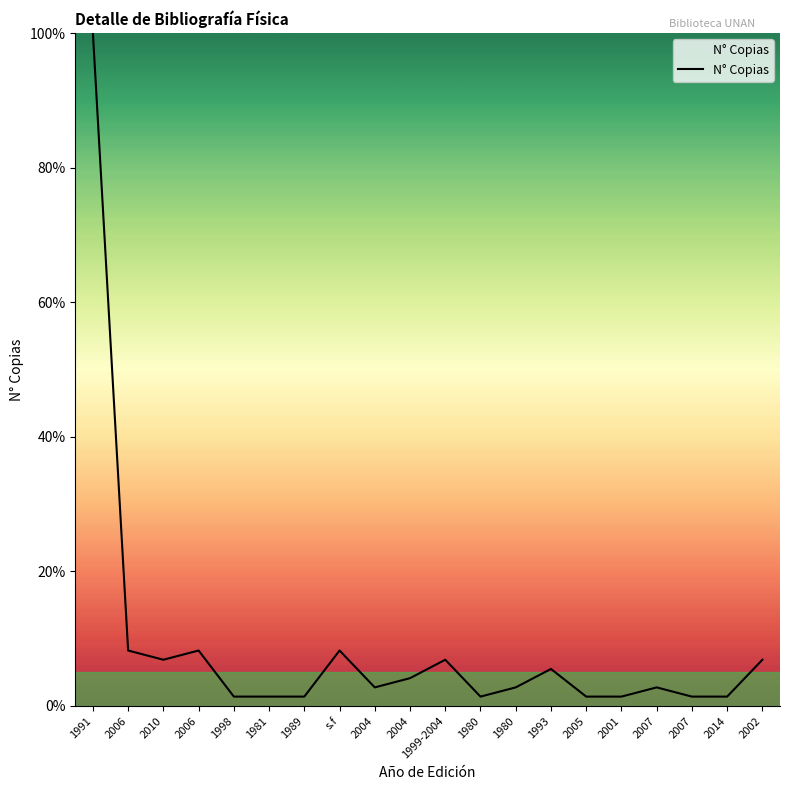

What is the label of the 16th point from the right?

1998